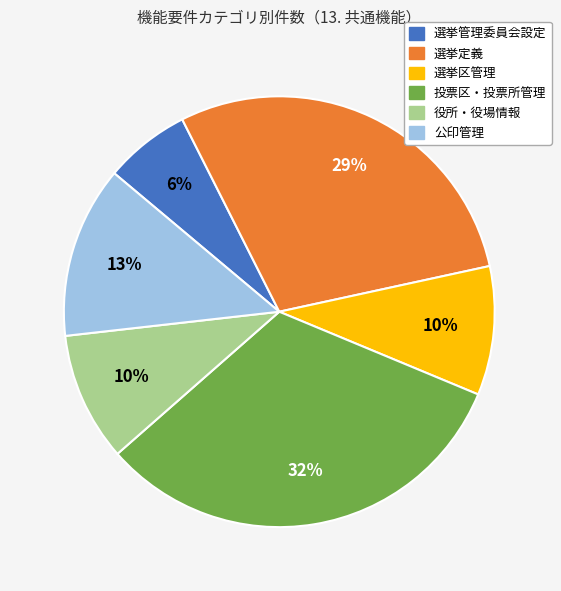

Combined, do 投票区・投票所管理 and 選挙管理委員会設定 account for over 50%?

No